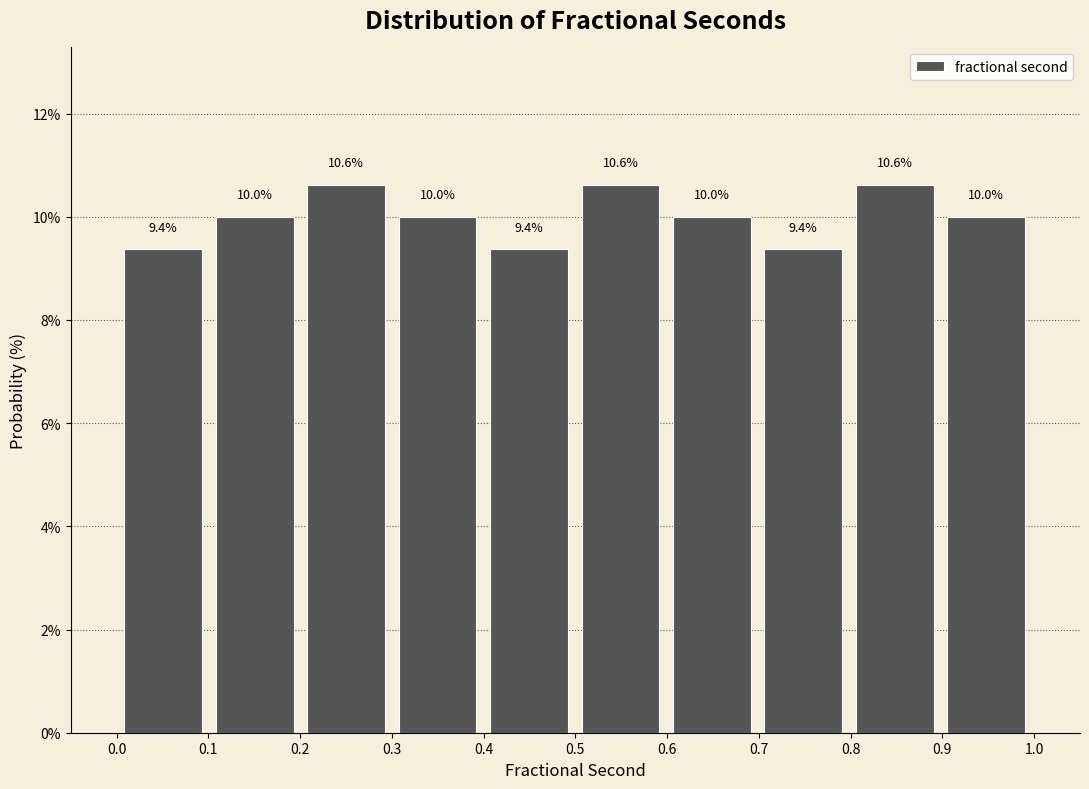

How tall is the bar that spans 0.8 to 0.9 on the x-axis? The bar edges are not printed on the chart, so give them approximately, as read against the axis.

10.6